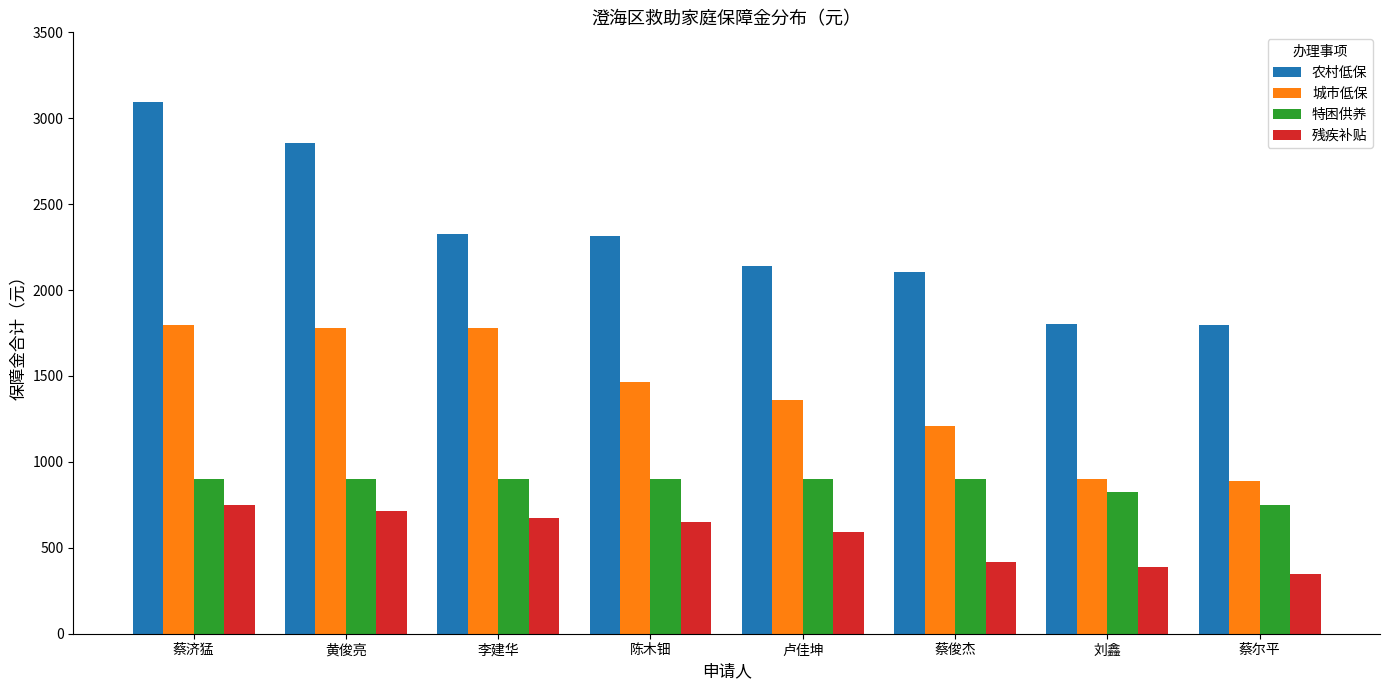

What is the spread (max minus min) of values at 蔡尔平?

1448